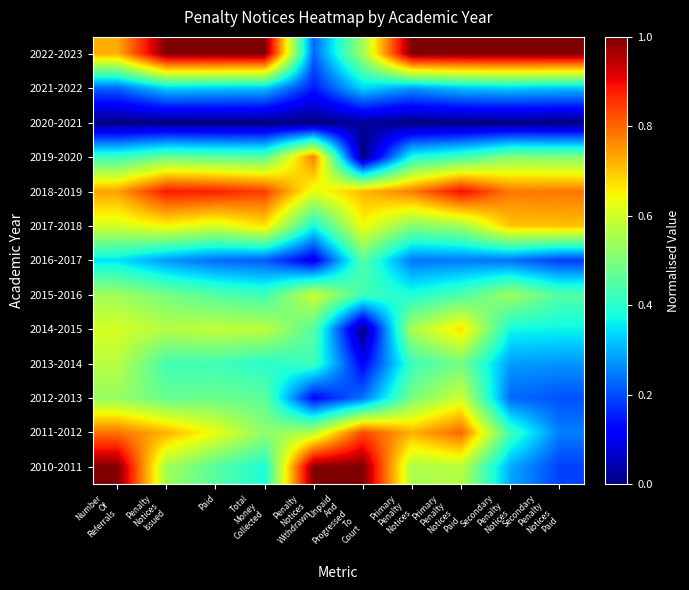

What is the spread (max minus min) of values at Secondary
Penalty
Notices?

1.0